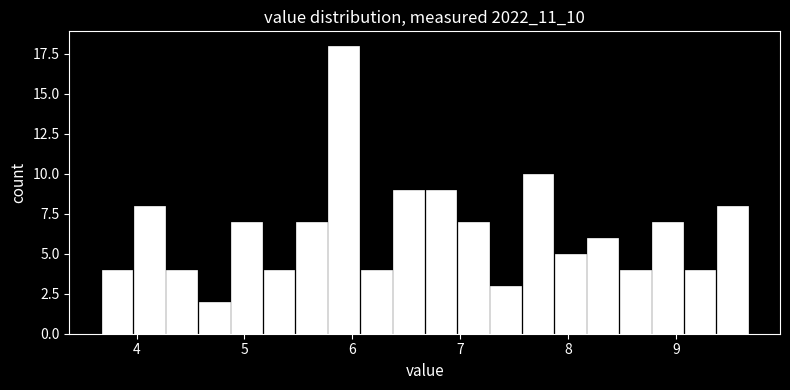

Read against the x-axis, roughly where is the centre of the tallest bar?

5.9